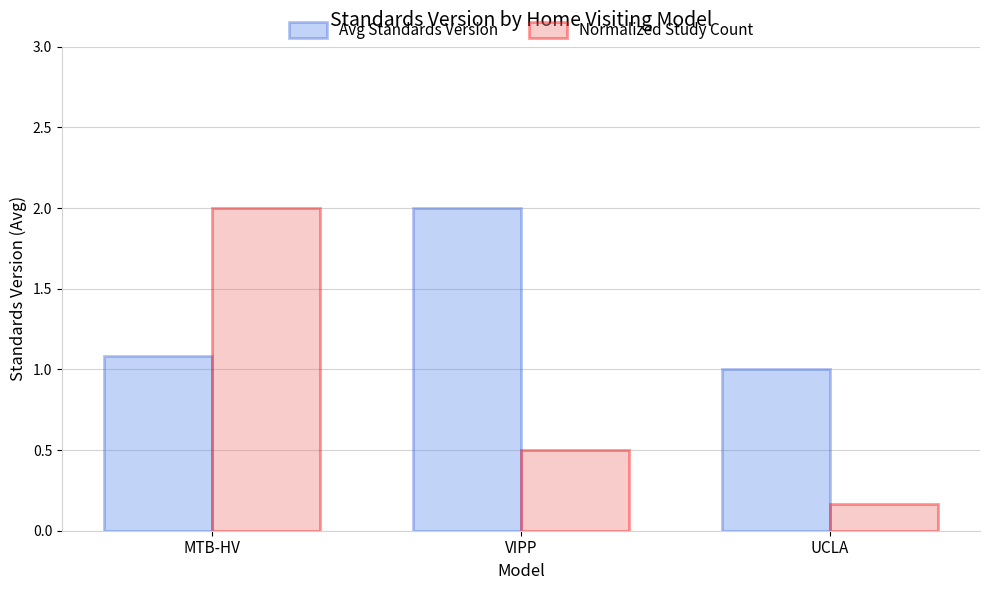

What is the total value across all series at UCLA?

1.2